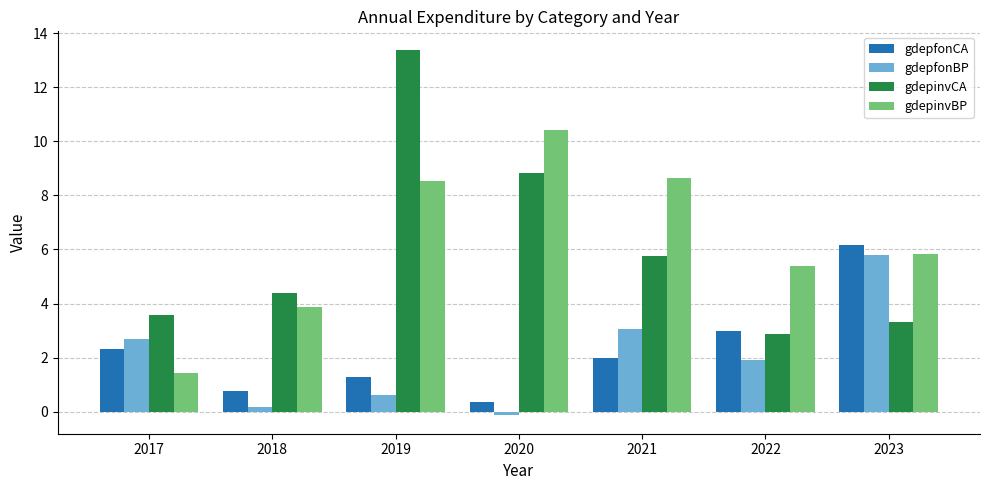

What is the sum of all gdepinvBP values?

44.2